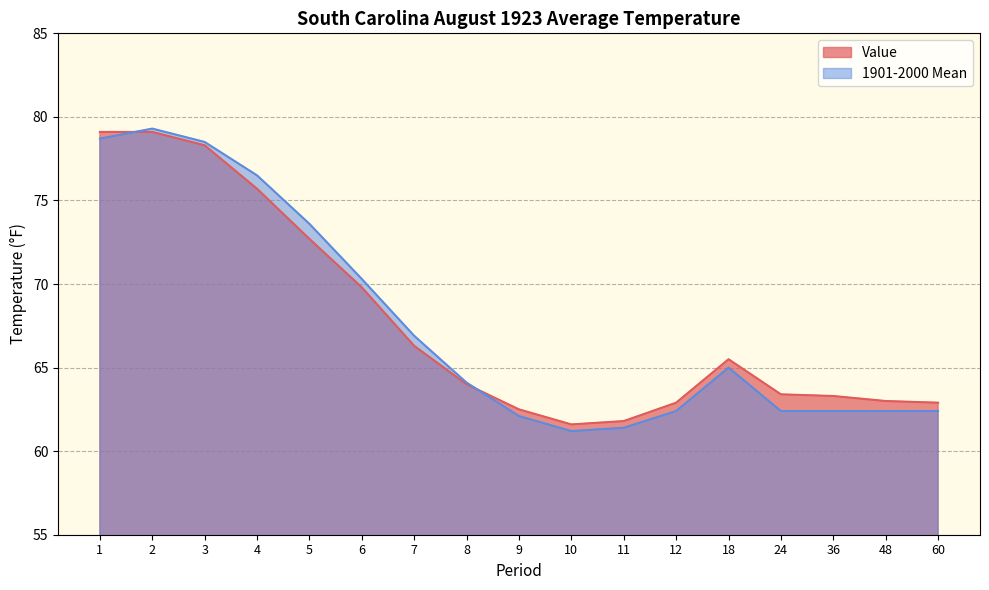

Rank the series by their maximum value, from lowest to highest.

Value, 1901-2000 Mean